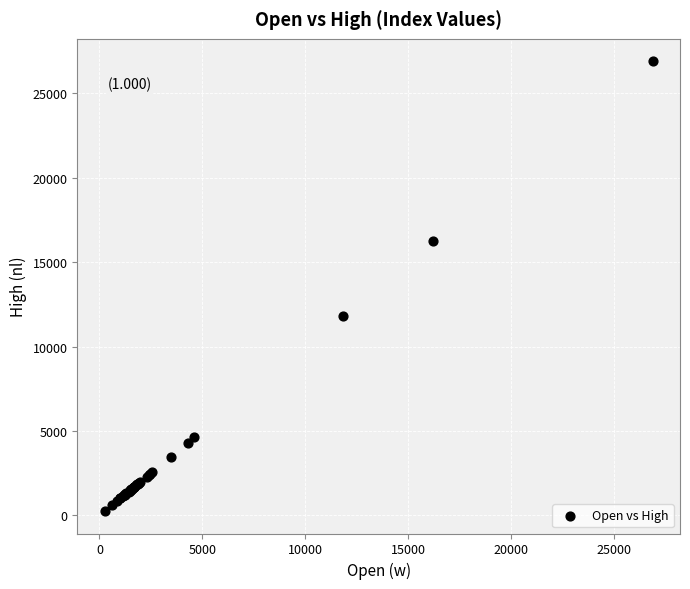

What Y value in the scatter plot is closest to 13580?

11838.4